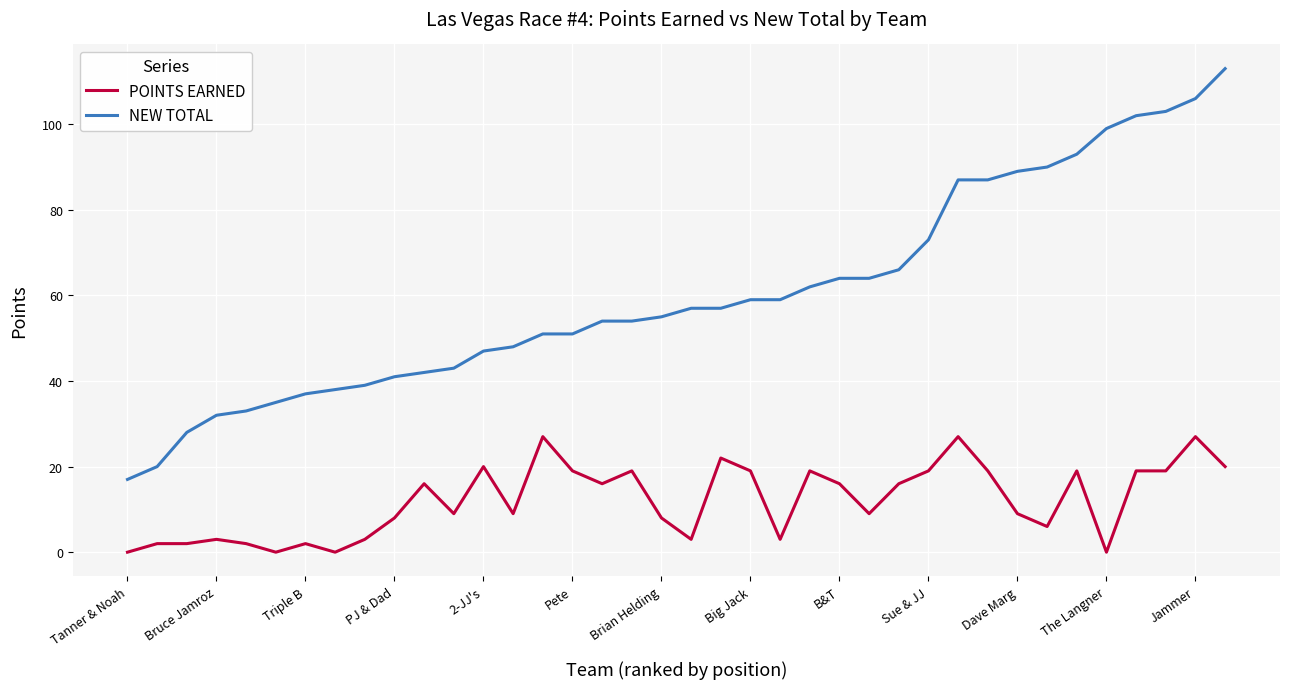

List the series in order of their peak value, highest first.

NEW TOTAL, POINTS EARNED